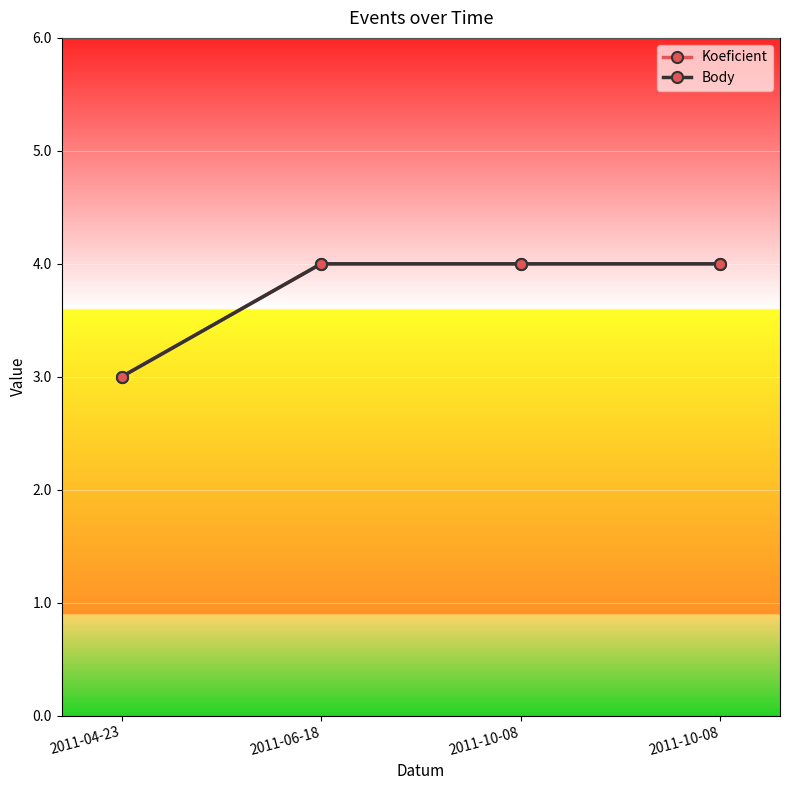

What is the greatest value displayed?

4